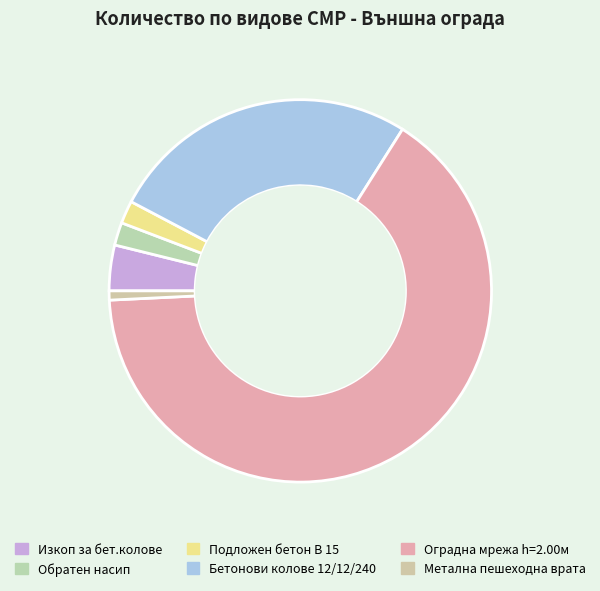

How many slices are in this pie chart?

6